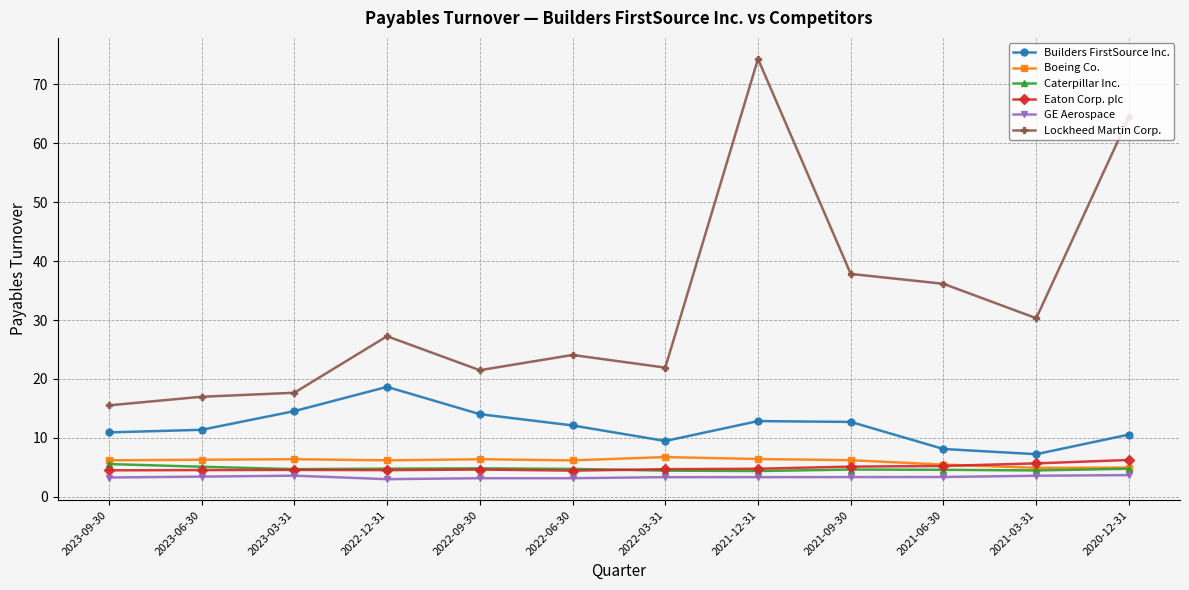

Which series has the largest total across all categories?

Lockheed Martin Corp.